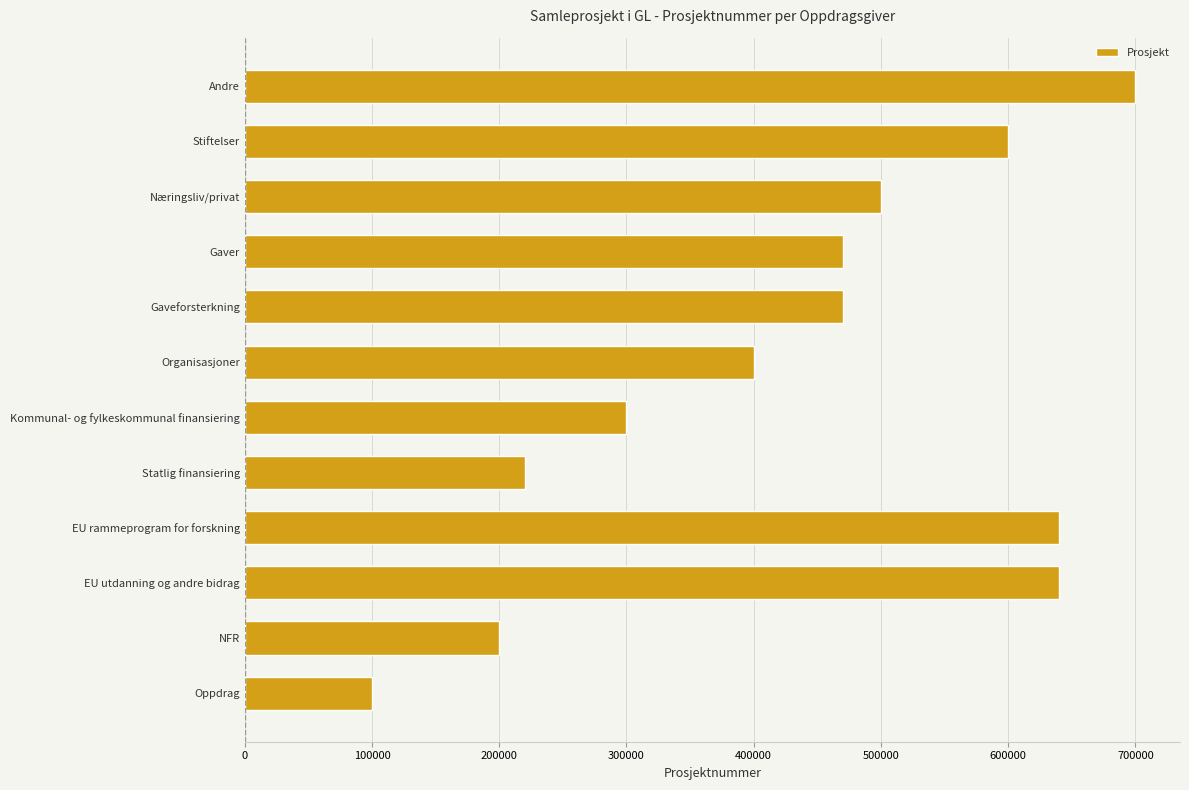

What is the ratio of the value at Næringsliv/privat to the value at Kommunal- og fylkeskommunal finansiering?

1.7